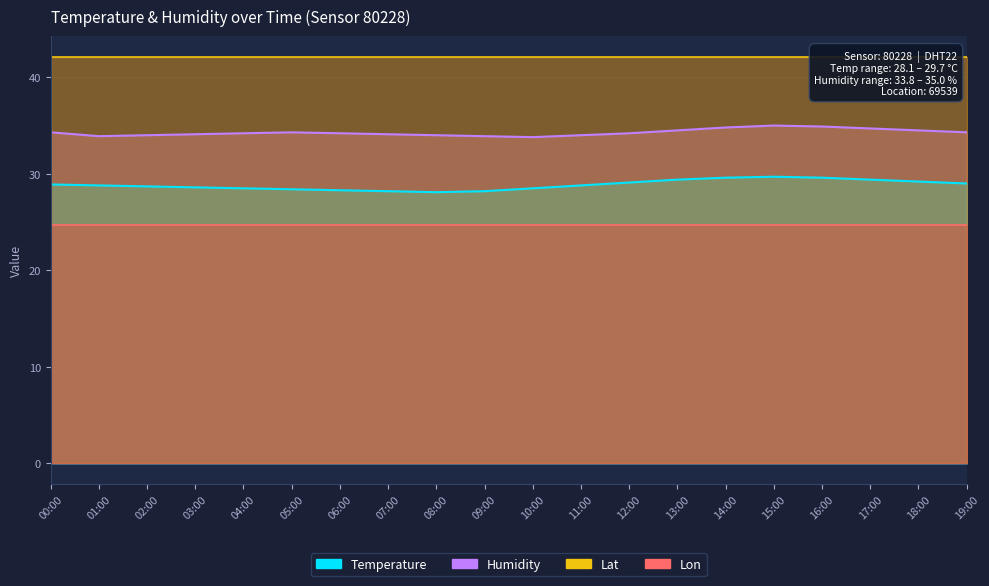

True or false: Temperature and Humidity intersect in this chart.

False